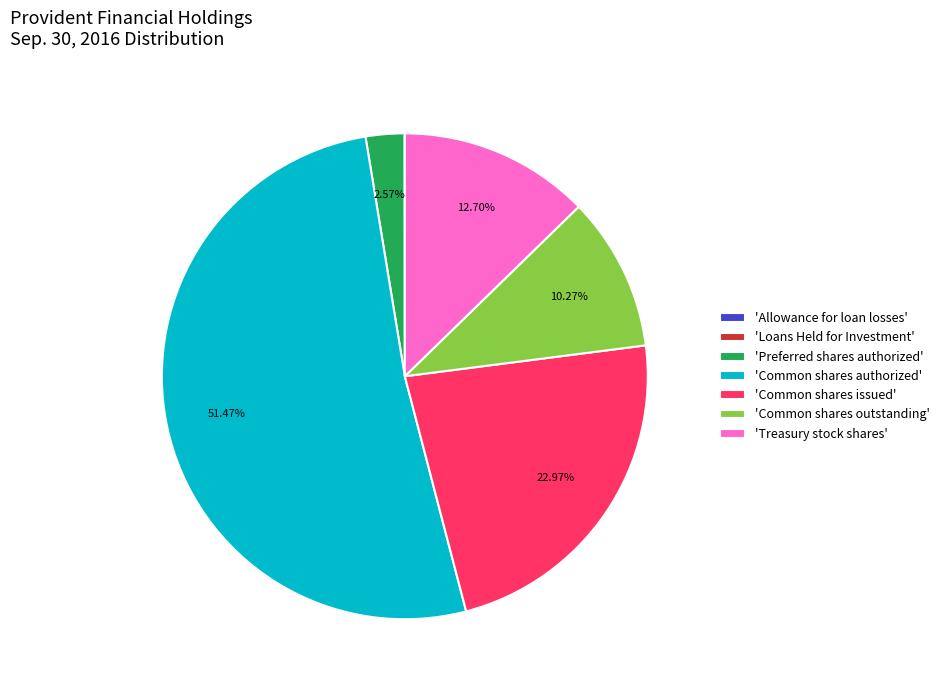

To the nearest percent, what is the difference between the largest and smallest slice percentages?

51%